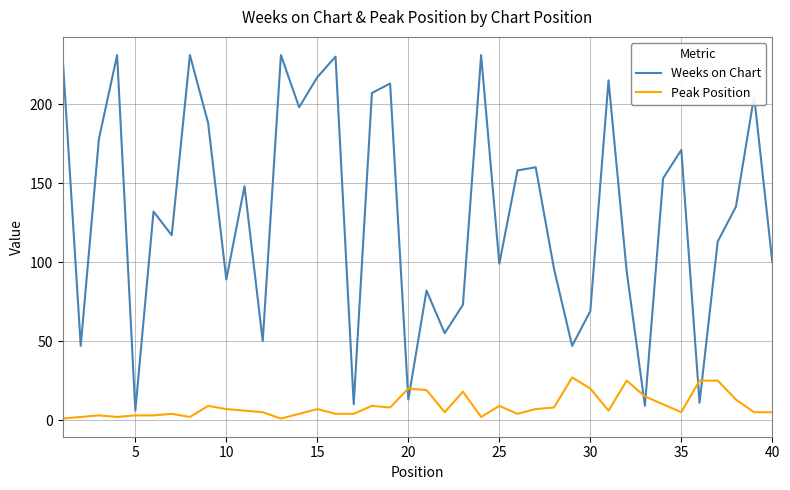

Which series has the largest range (max minus min)?

Weeks on Chart